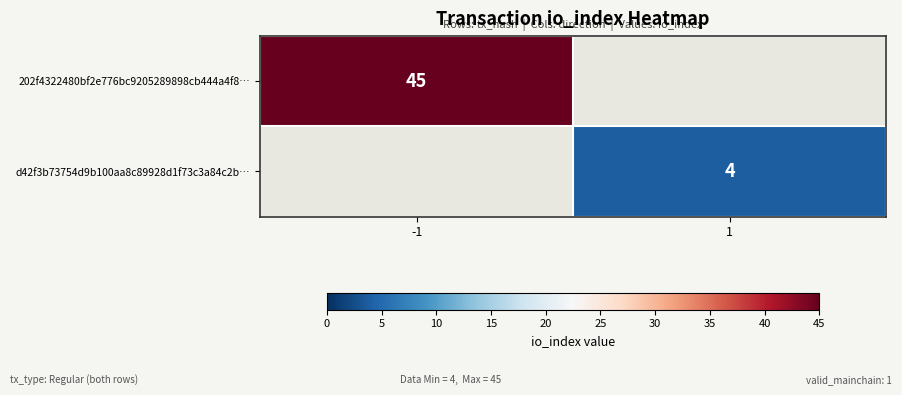

Is it true that d42f3b73754d9b100aa8c89928d1f73c3a84c2b… equals 4 at 1?

True